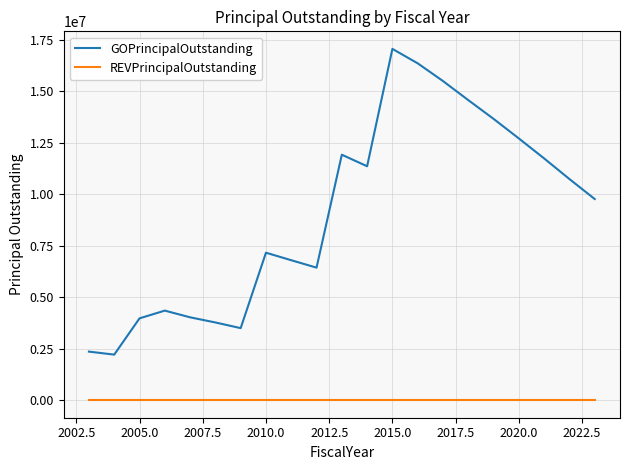

Which series has the largest total across all categories?

GOPrincipalOutstanding